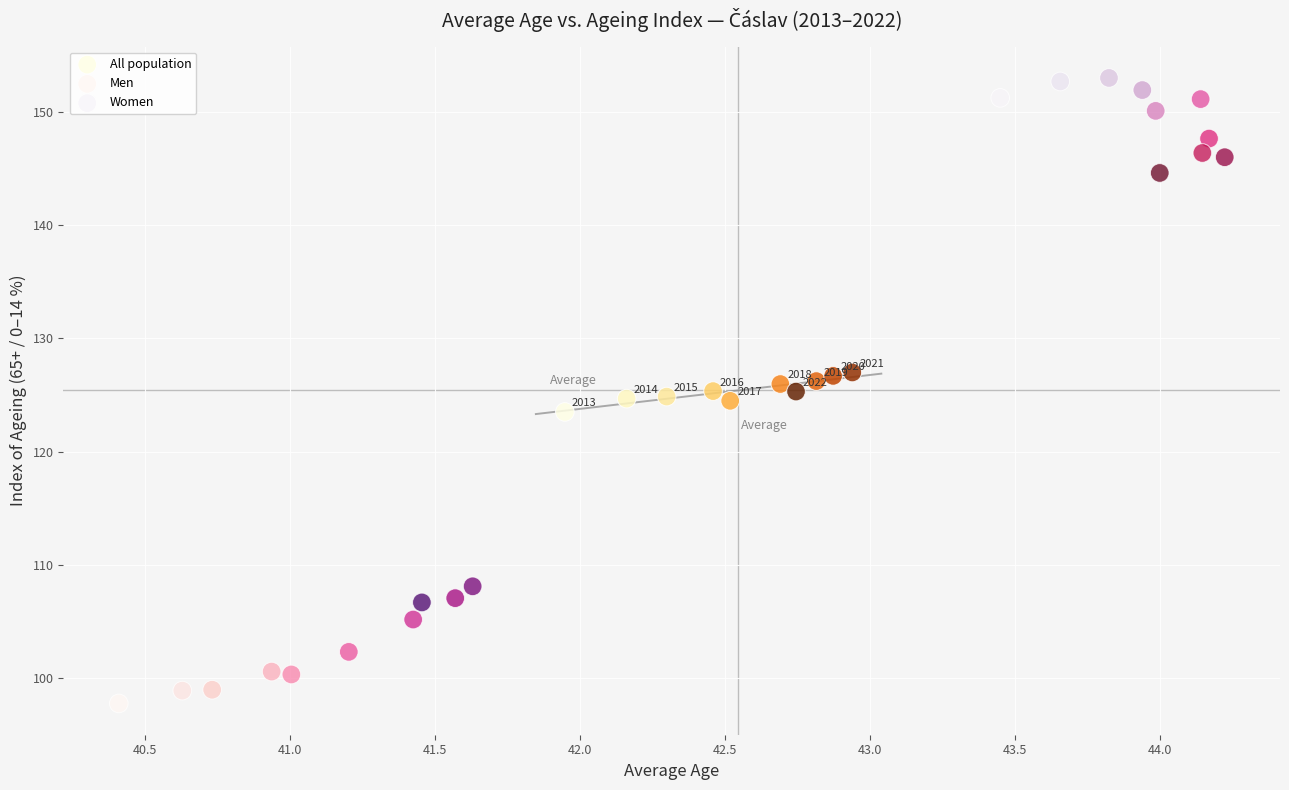

Which series reaches the minimum Y coordinate?

Men